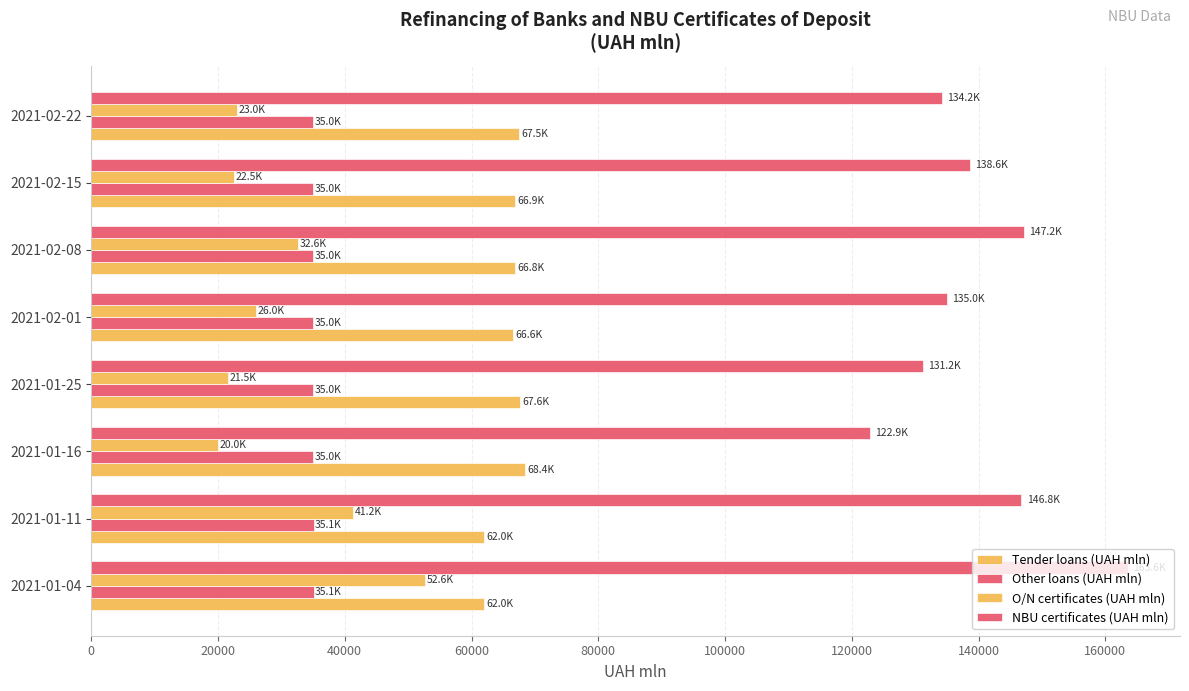

How many data points does each series have?

8